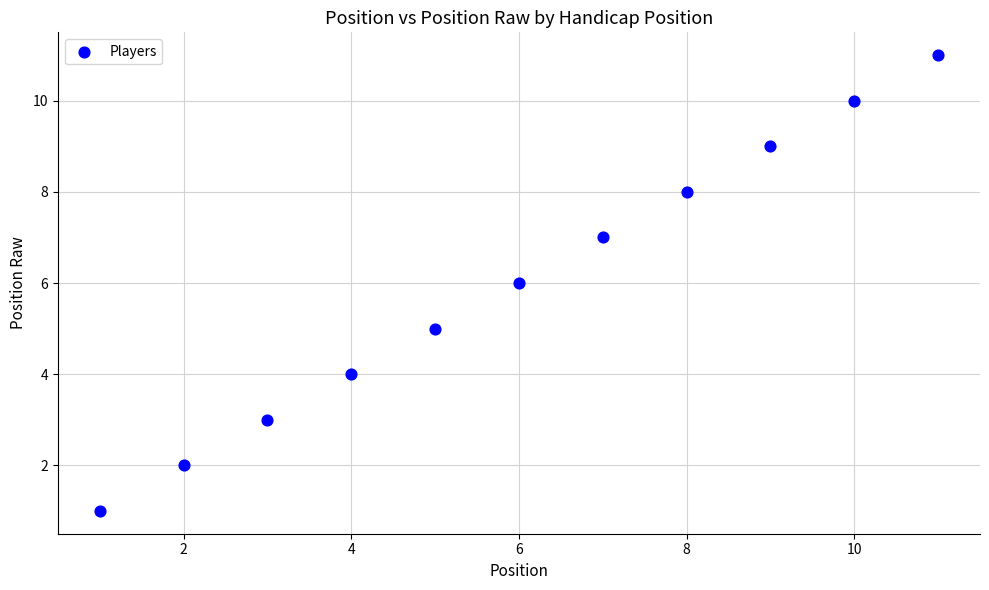

What is the range of X values (max minus min)?

10